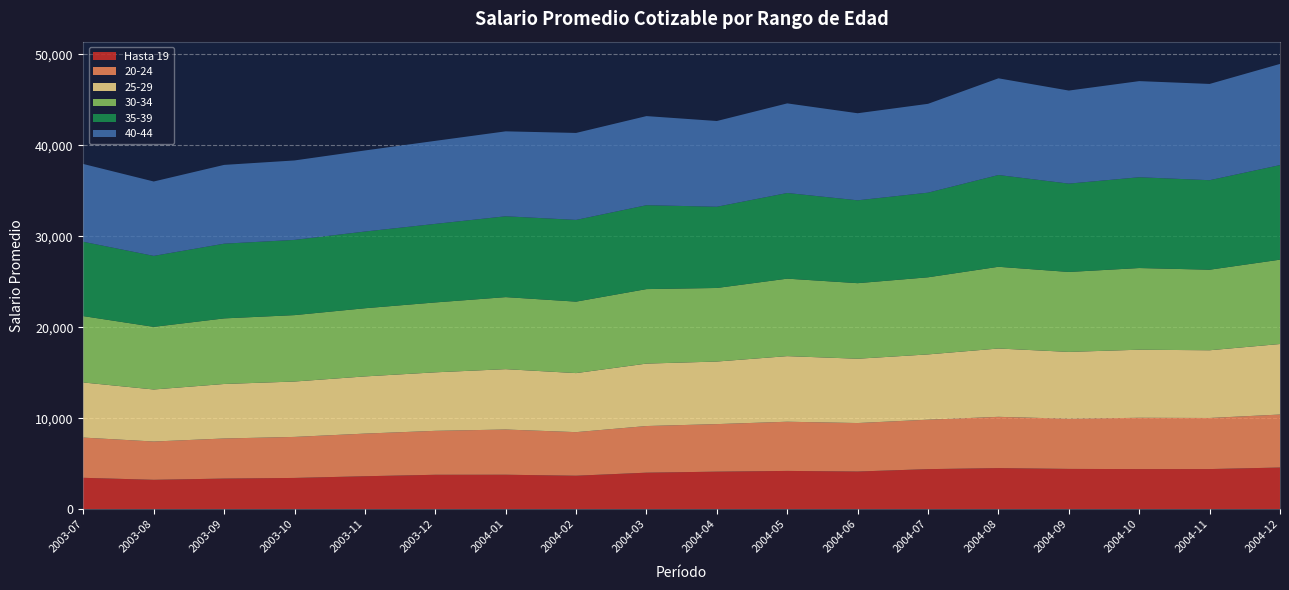

Reading right to left, extract all data points from this chart.

Hasta 19: 4571.5	4402.6	4400.5	4419.5	4509.6	4395.0	4133.3	4199.4	4117.7	4006.2	3671.0	3780.0	3774.8	3613.8	3427.2	3357.4	3220.5	3441.5
20-24: 5827.2	5616.9	5639.8	5517.9	5636.6	5437.1	5330.7	5407.8	5227.8	5127.9	4791.5	4971.2	4831.3	4688.4	4510.6	4406.7	4210.7	4423.3
25-29: 7755.5	7446.7	7486.6	7348.3	7512.7	7178.5	7070.3	7214.1	6880.9	6866.1	6492.2	6637.3	6434.3	6288.4	6091.1	5994.2	5722.0	6059.8
30-34: 9274.6	8857.1	8980.6	8790.1	8987.8	8479.5	8308.7	8519.5	8088.6	8191.9	7858.6	7921.5	7685.6	7495.6	7301.3	7212.3	6886.9	7296.1
35-39: 10399.7	9843.2	9984.2	9714.8	10091.0	9306.2	9112.1	9419.4	8933.5	9225.5	8986.3	8889.5	8637.2	8434.9	8271.8	8216.2	7803.9	8175.8
40-44: 11122.3	10583.5	10569.2	10231.4	10631.1	9767.2	9572.6	9851.7	9425.6	9796.9	9562.3	9338.3	9127.8	8913.6	8735.1	8661.7	8178.9	8550.7